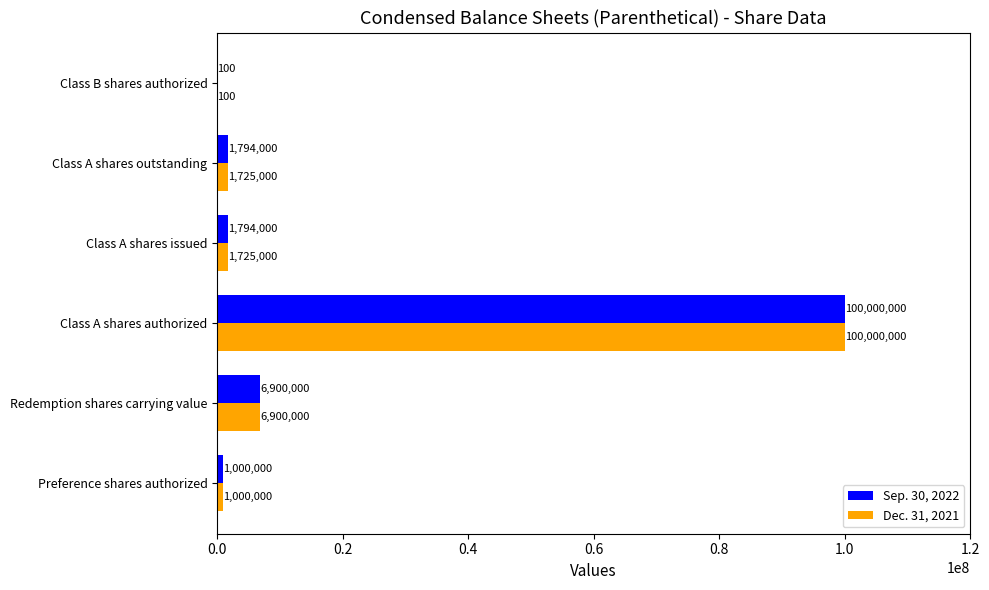

What is the sum of the Sep. 30, 2022 values at Class A shares issued and Class B shares authorized?

1794100